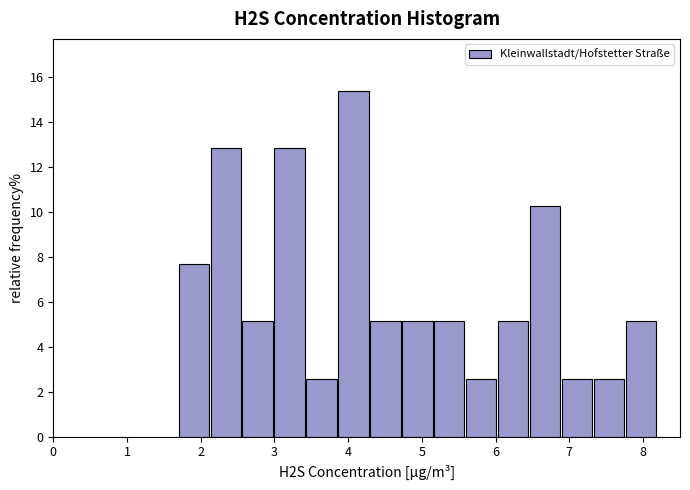

Over which range of the x-axis is the bar tallest?

3.9 to 4.3